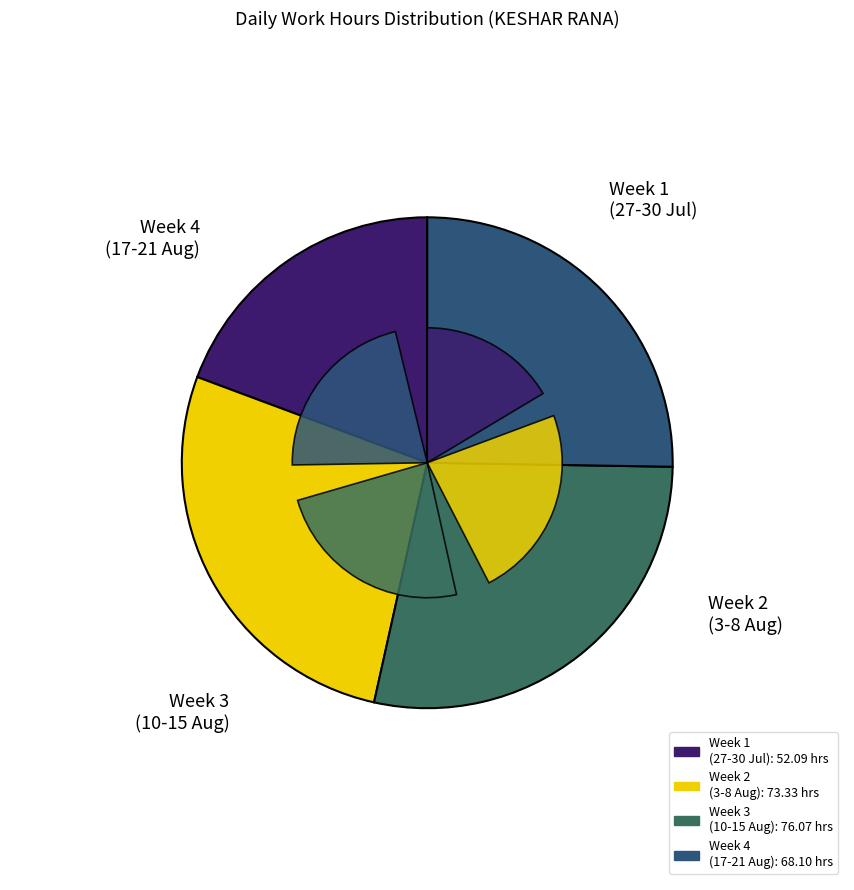

Approximately how many times larger is the value at 15-Sat compared to 27-Mon?

0.3